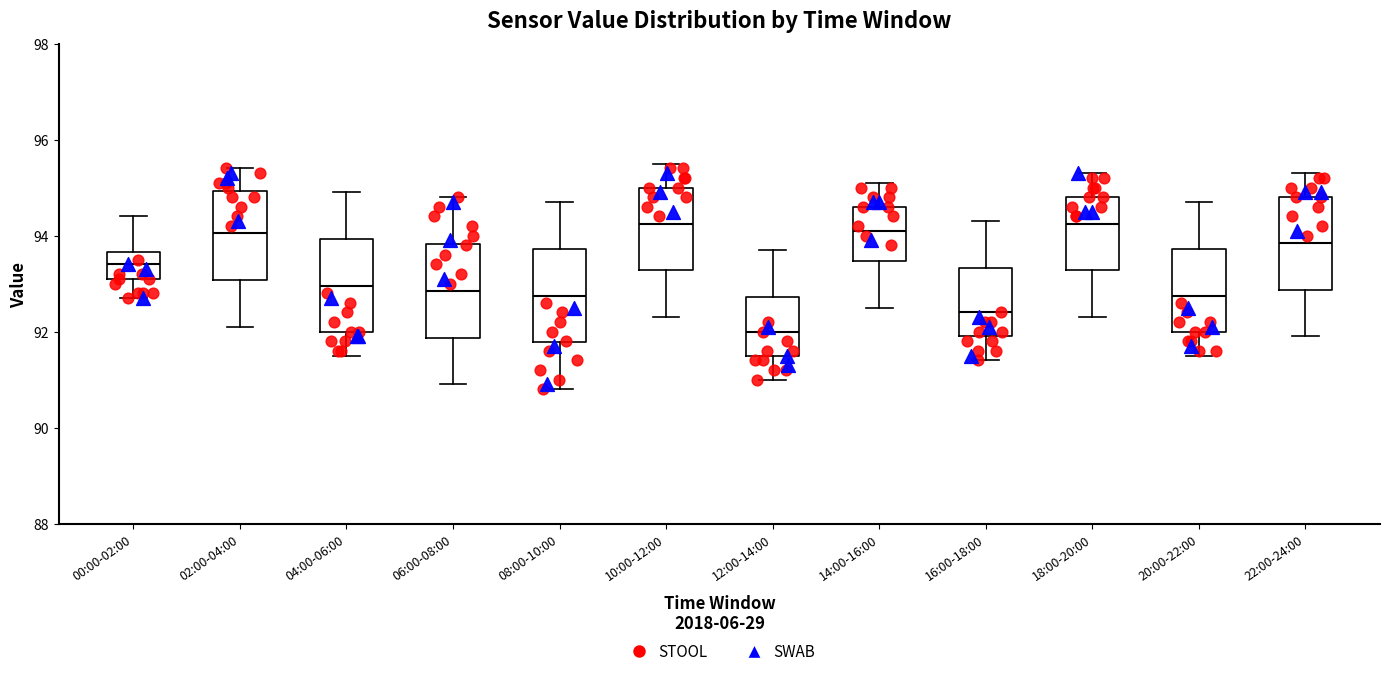

Reading left to right, transcribe this box plot: for each box, give where its median line is, the range the box spans, and where its two whiskers end, as read against the y-axis. The values are not printed on the chart, so give them approximately, as read against the axis.

00:00-02:00: median 93.4, box 93.2 to 93.6, whiskers 92.8 to 94.4
02:00-04:00: median 94.0, box 93.0 to 95.0, whiskers 92.2 to 95.4
04:00-06:00: median 93.0, box 92.0 to 94.0, whiskers 91.6 to 95.0
06:00-08:00: median 92.8, box 91.8 to 93.8, whiskers 91.0 to 94.8
08:00-10:00: median 92.8, box 91.8 to 93.8, whiskers 90.8 to 94.8
10:00-12:00: median 94.2, box 93.2 to 95.0, whiskers 92.4 to 95.6
12:00-14:00: median 92.0, box 91.6 to 92.8, whiskers 91.0 to 93.8
14:00-16:00: median 94.2, box 93.4 to 94.6, whiskers 92.6 to 95.2
16:00-18:00: median 92.4, box 92.0 to 93.4, whiskers 91.4 to 94.4
18:00-20:00: median 94.2, box 93.2 to 94.8, whiskers 92.4 to 95.4
20:00-22:00: median 92.8, box 92.0 to 93.8, whiskers 91.6 to 94.8
22:00-24:00: median 93.8, box 92.8 to 94.8, whiskers 92.0 to 95.4